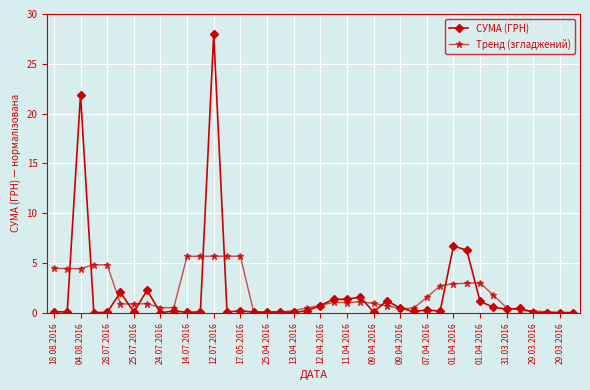

How many lines are shown in the chart?

2